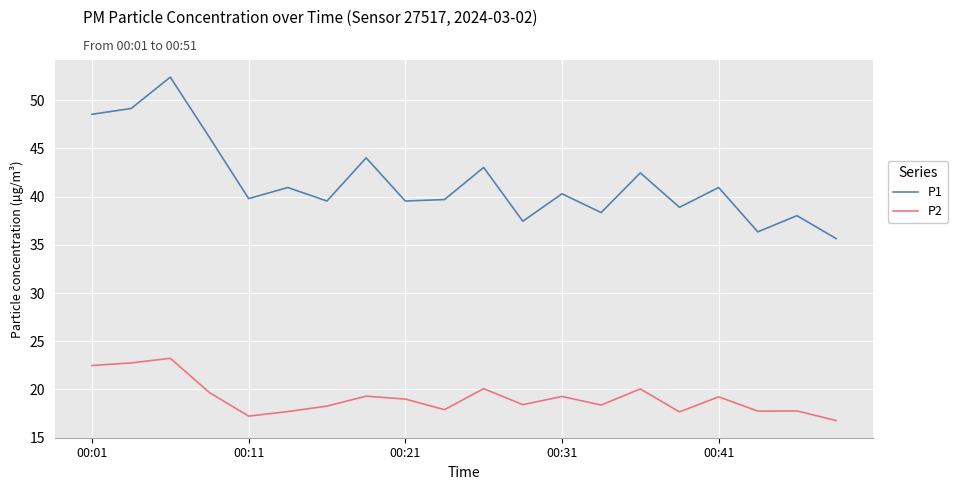

What is the smallest value displayed?

16.8